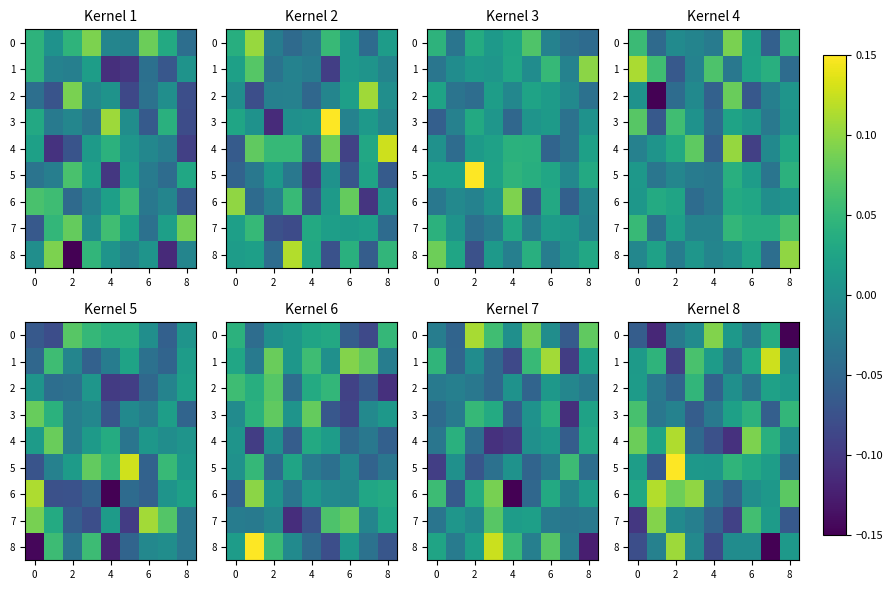

How many distinct data groups are displayed?

9